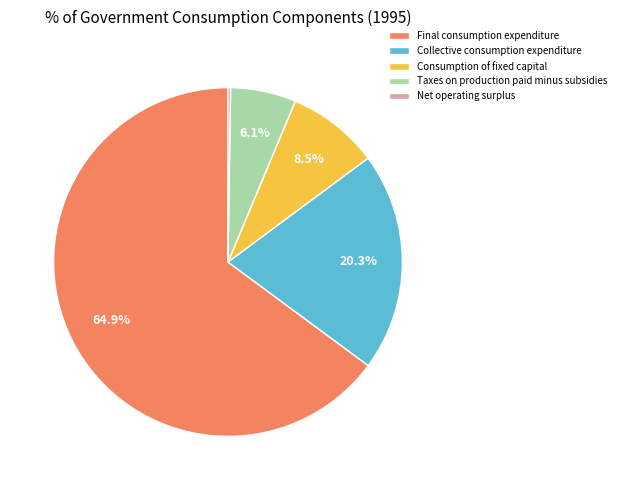

To the nearest percent, what portion does Taxes on production paid minus subsidies represent?

6%